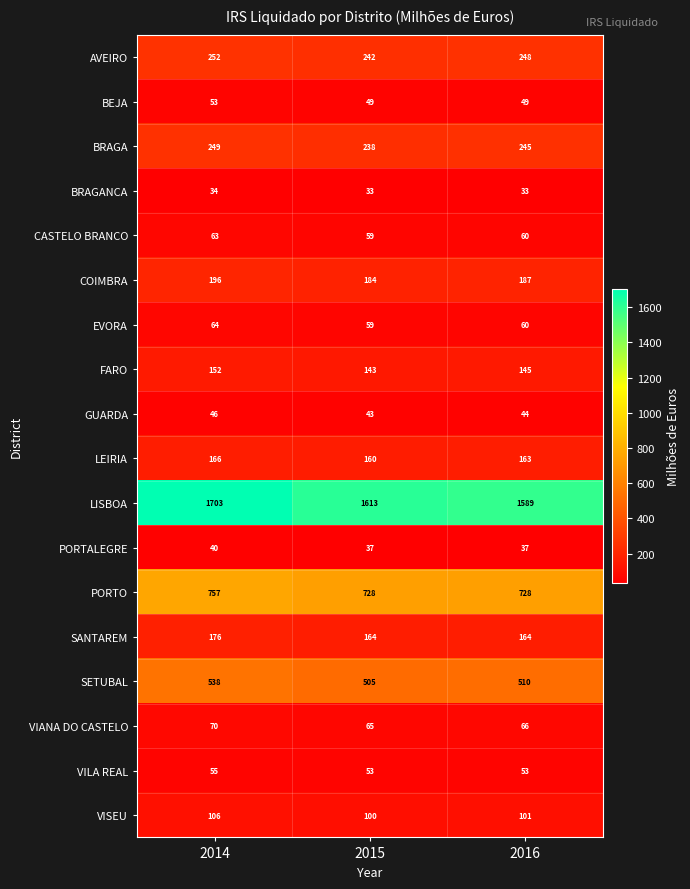

What is the maximum value shown in the chart?

1703